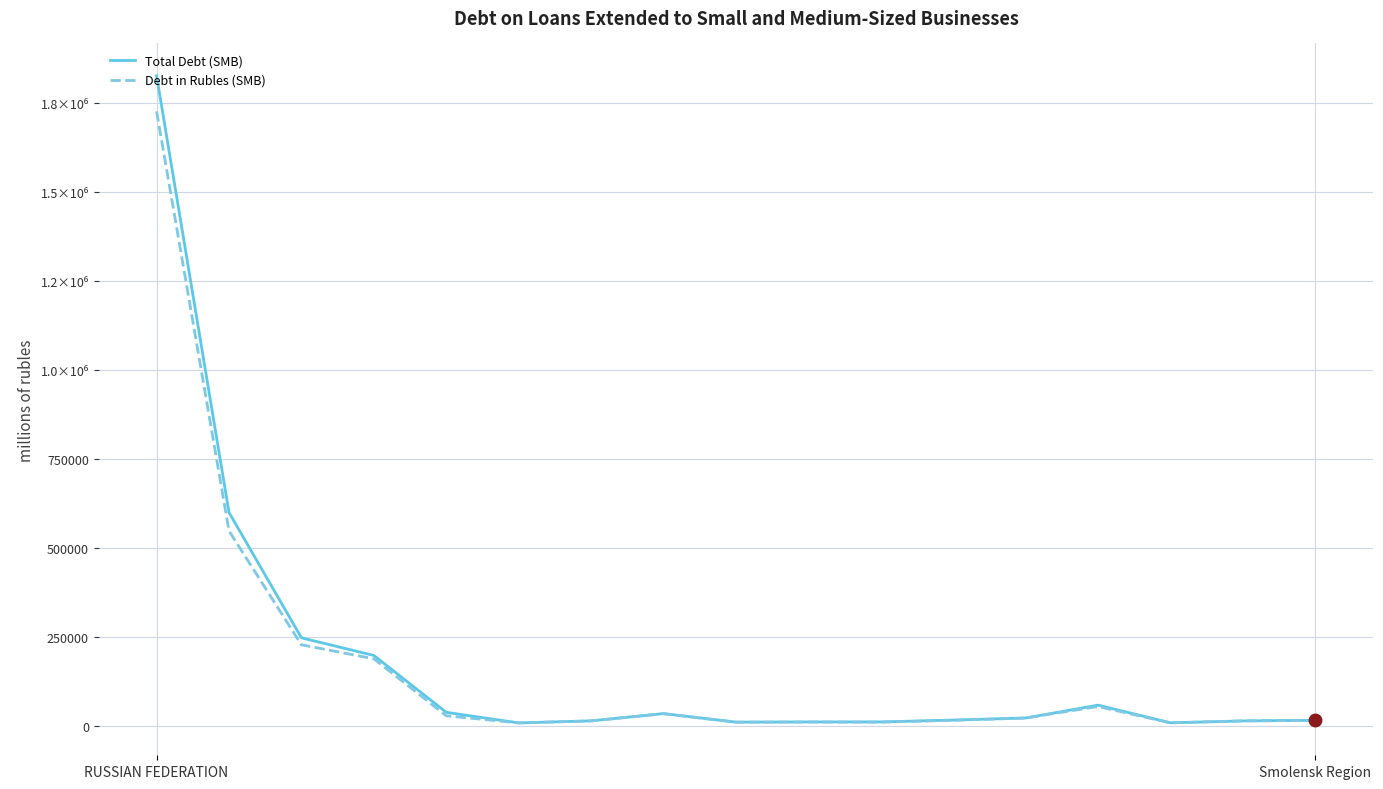

Does the chart have visible grid lines?

Yes